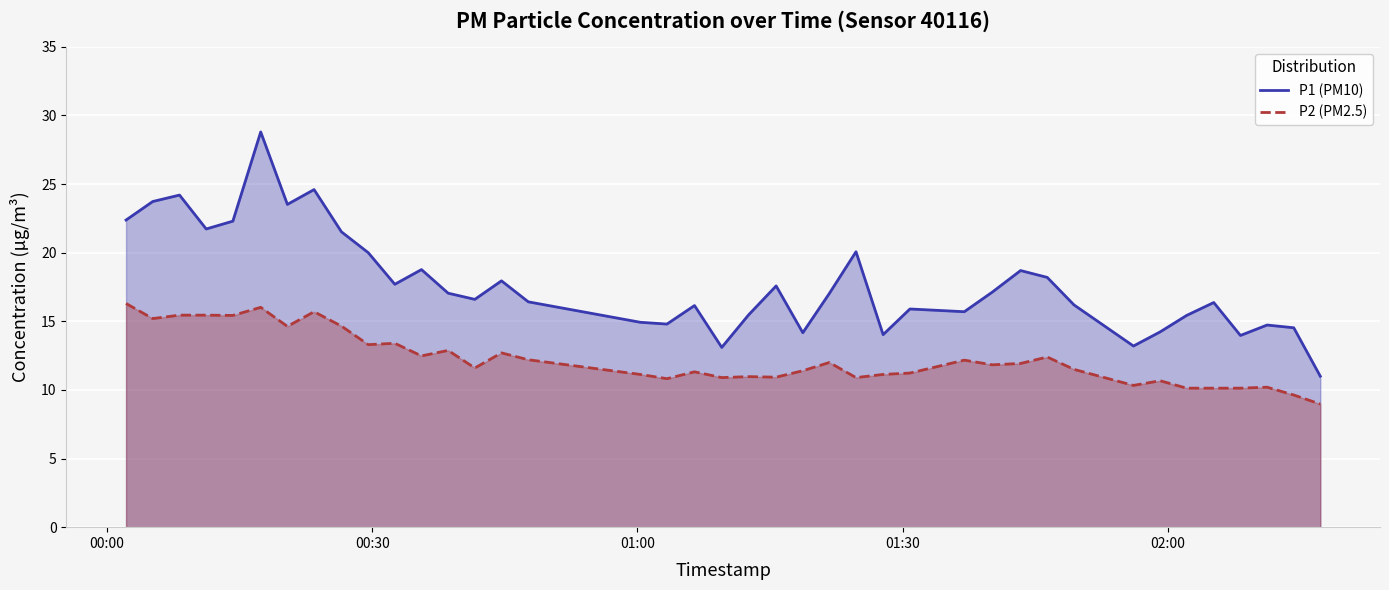

True or false: P2 (PM2.5) and P1 (PM10) intersect in this chart.

False